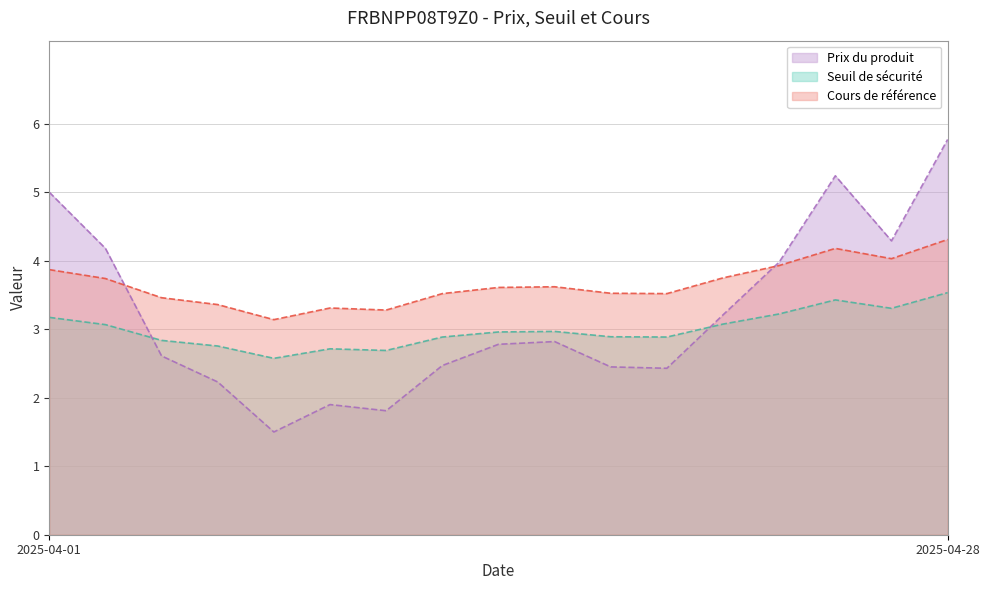

Where do Prix du produit and Seuil de sécurité first cross each other?

2025-04-03 and 2025-04-04